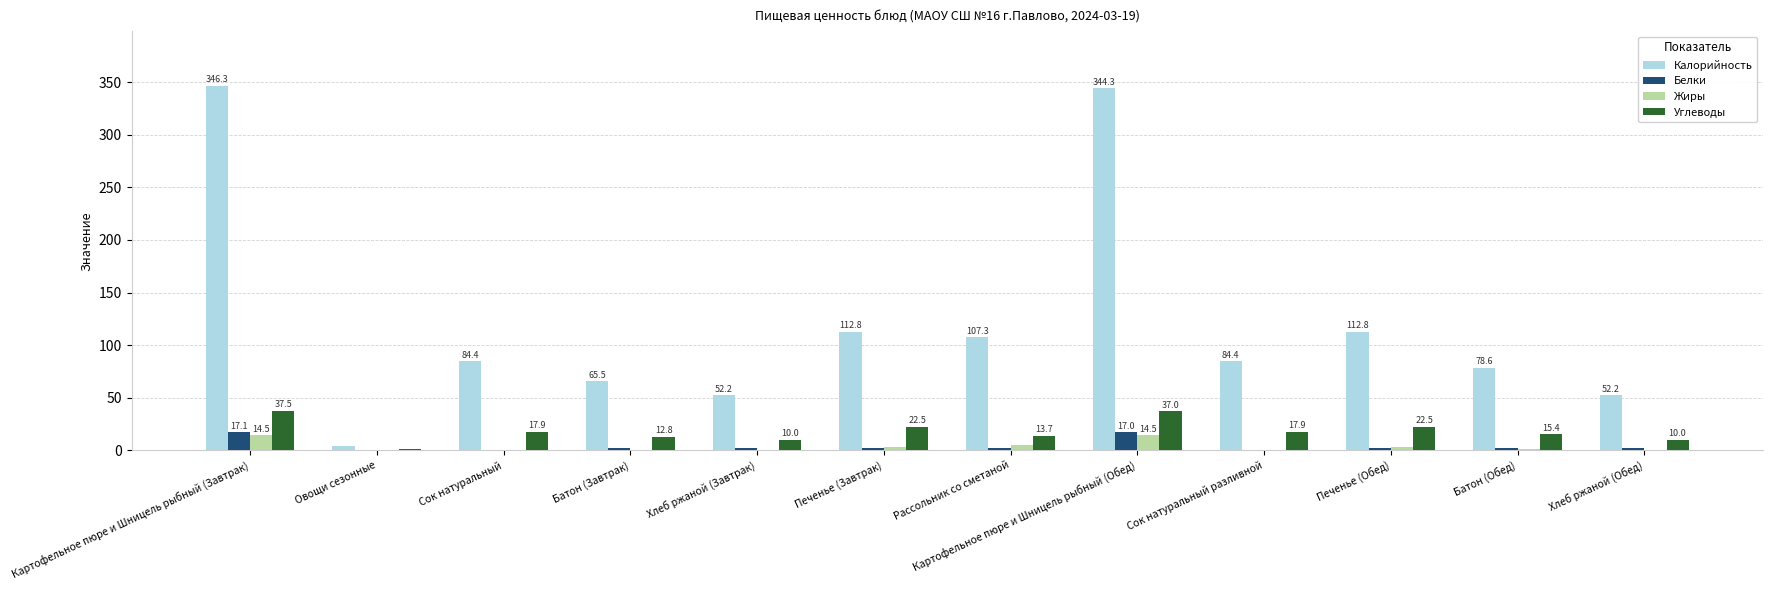

What is the sum of the Жиры values at Рассольник со сметаной and Хлеб ржаной (Обед)?

5.2